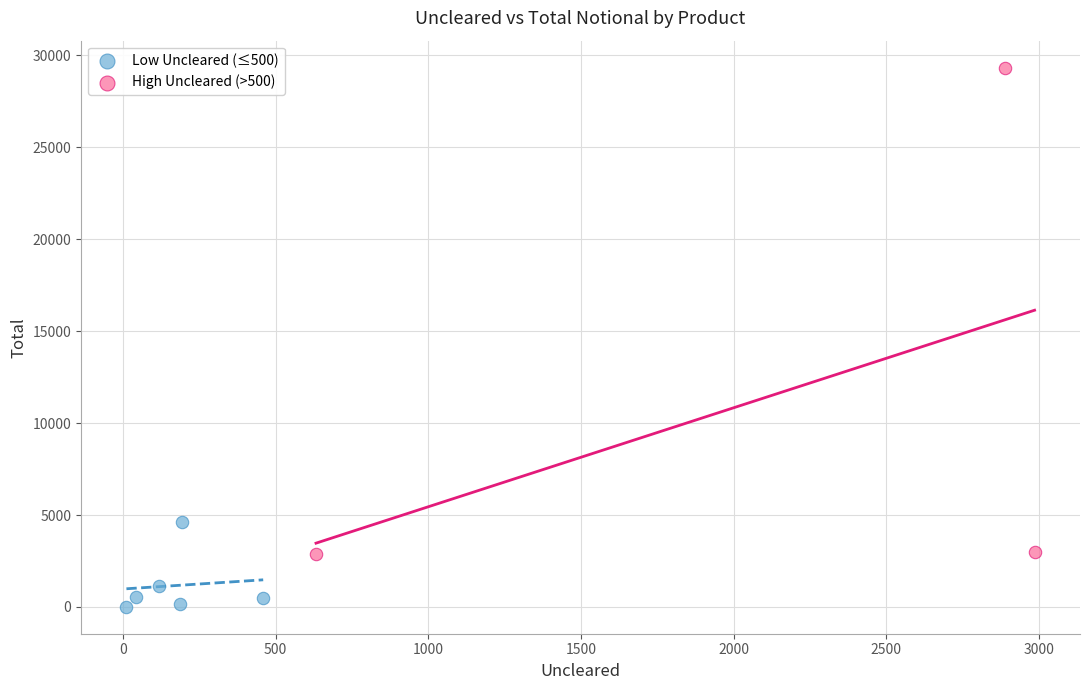

Which series has the largest Y range (max minus min)?

High Uncleared (>500)